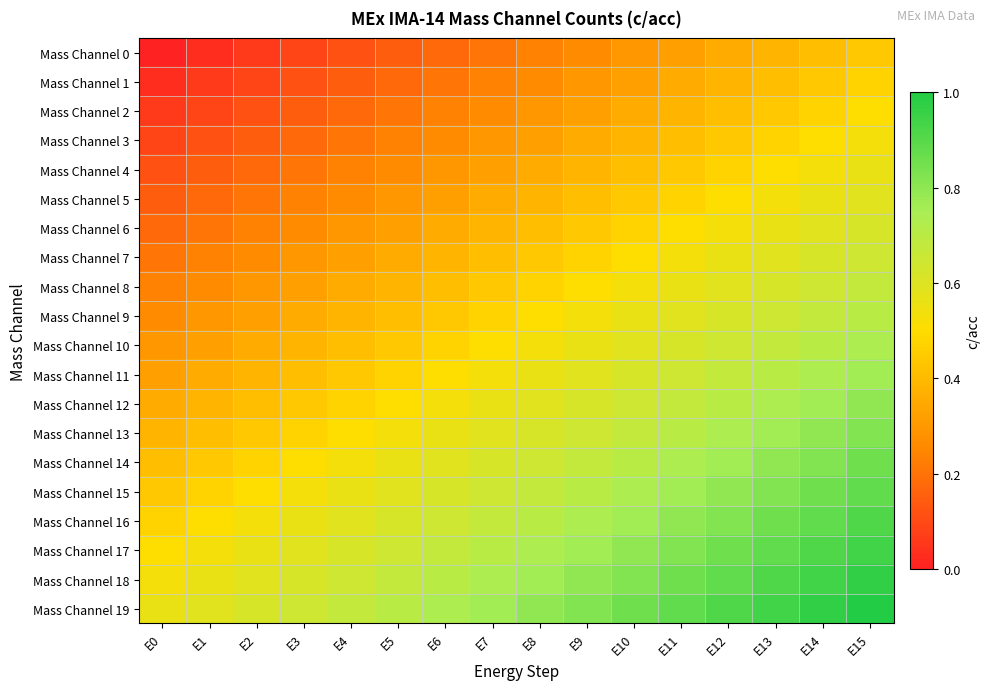

What is the spread (max minus min) of values at E13?

0.6